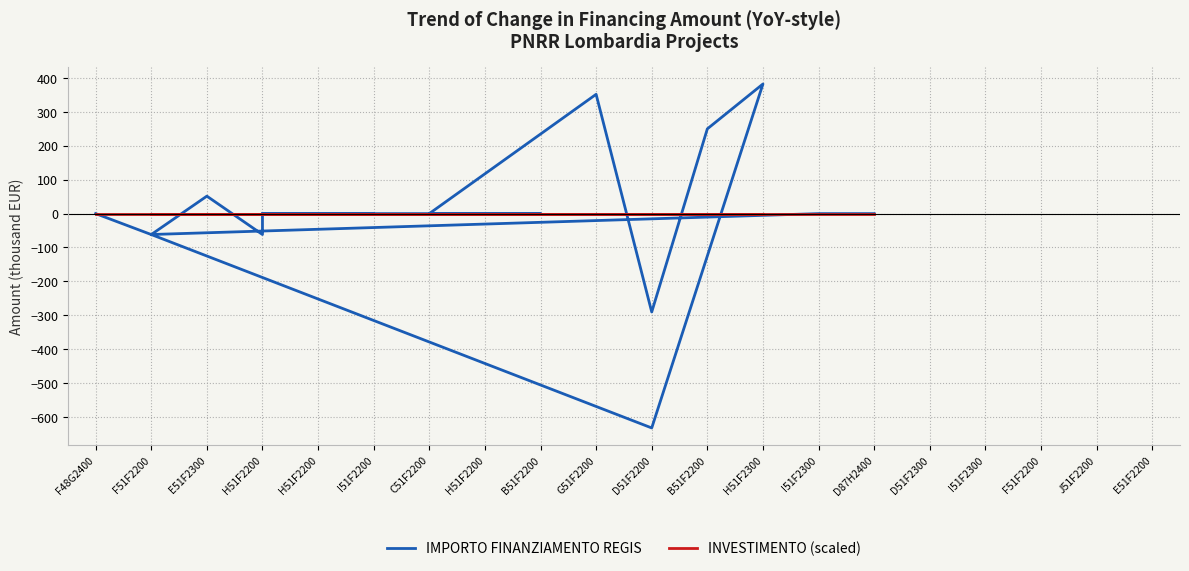

The IMPORTO FINANZIAMENTO REGIS series shows -362.8 at B51F2200. True or false?

False